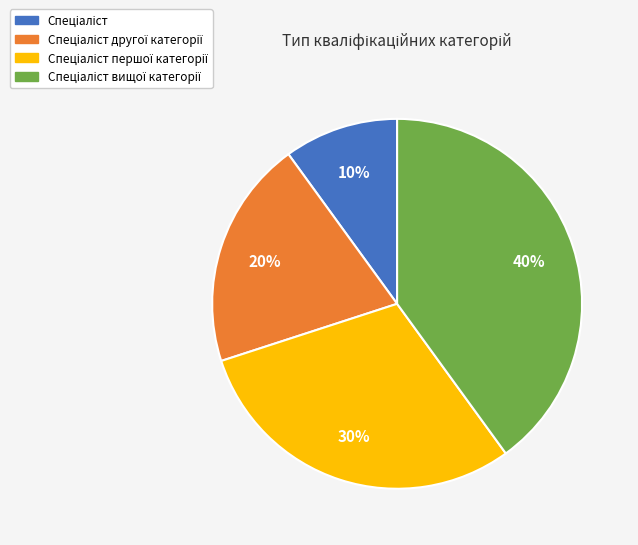

Is there a majority slice in this chart?

No